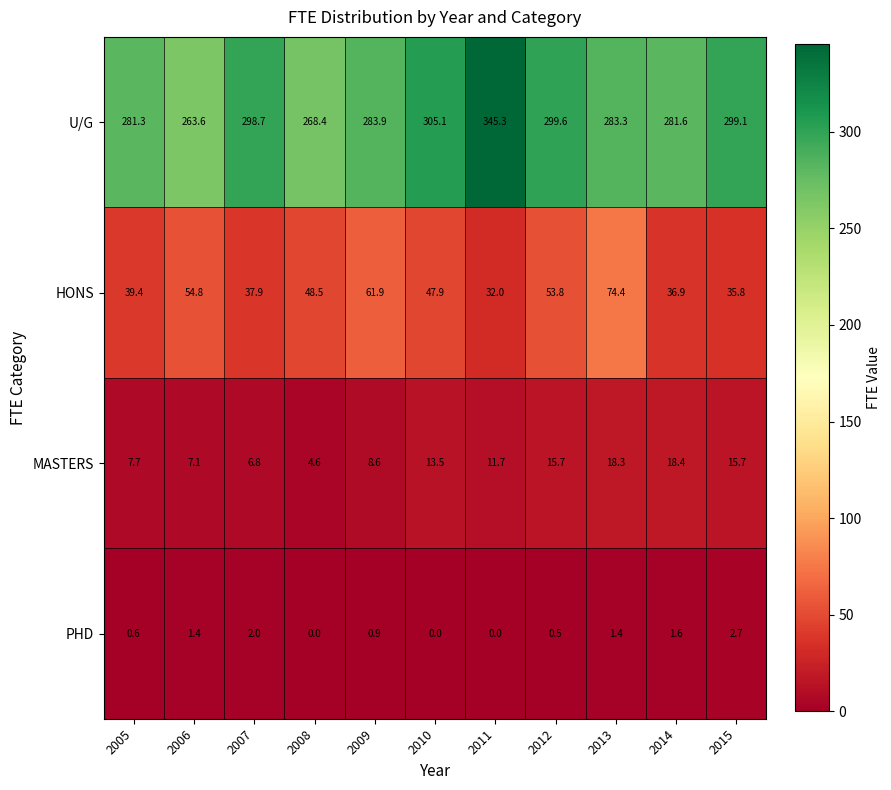

What is the sum of all HONS values?

523.3